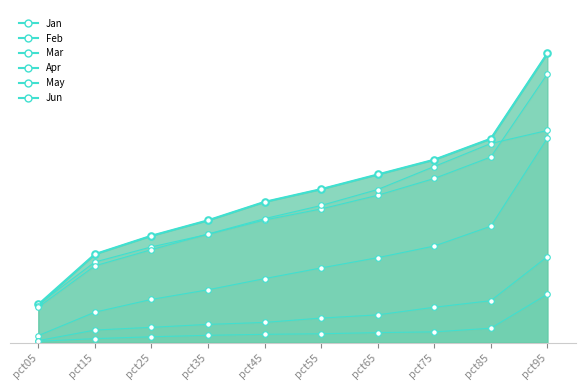

What is the difference between the May values at pct95 and pct35?

0.4